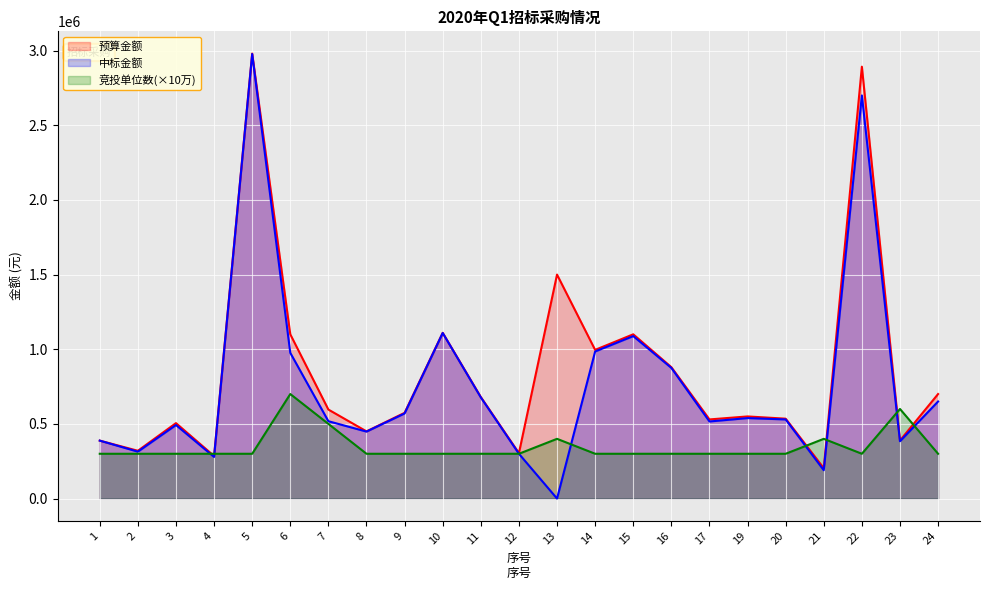

Which series has the largest total across all categories?

预算金额